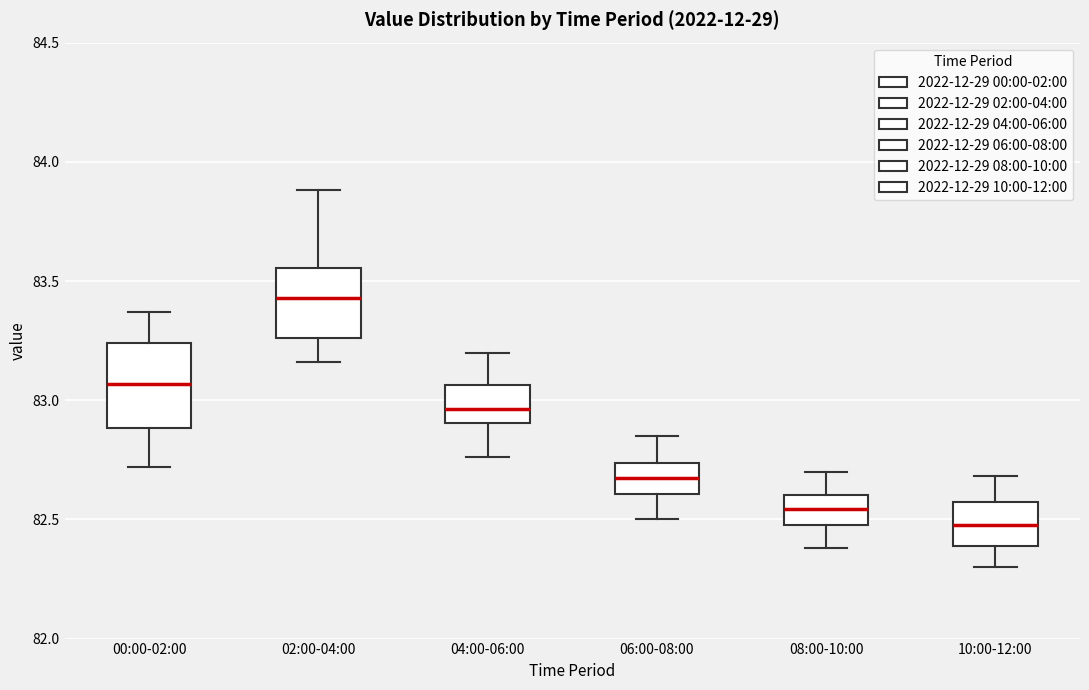

Reading left to right, transcribe this box plot: for each box, give where its median line is, the range the box spans, and where its two whiskers end, as read against the y-axis. The values are not printed on the chart, so give them approximately, as read against the axis.

00:00-02:00: median 83.05, box 82.90 to 83.25, whiskers 82.70 to 83.35
02:00-04:00: median 83.45, box 83.25 to 83.55, whiskers 83.15 to 83.90
04:00-06:00: median 82.95, box 82.90 to 83.05, whiskers 82.75 to 83.20
06:00-08:00: median 82.70, box 82.60 to 82.75, whiskers 82.50 to 82.85
08:00-10:00: median 82.55, box 82.50 to 82.60, whiskers 82.40 to 82.70
10:00-12:00: median 82.50, box 82.40 to 82.60, whiskers 82.30 to 82.70